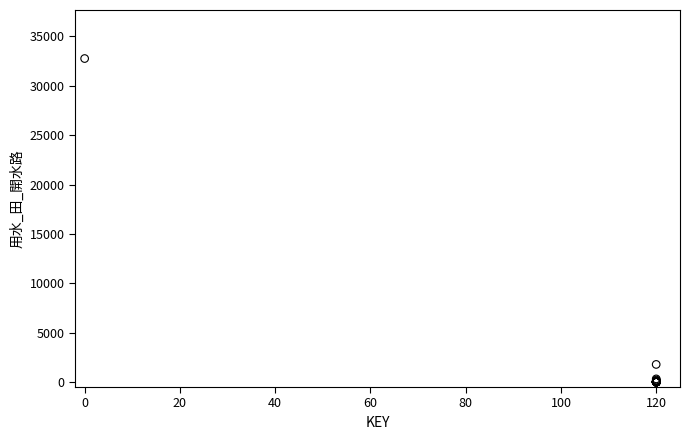

What Y value in the scatter plot is closest to 16380?

1788.5